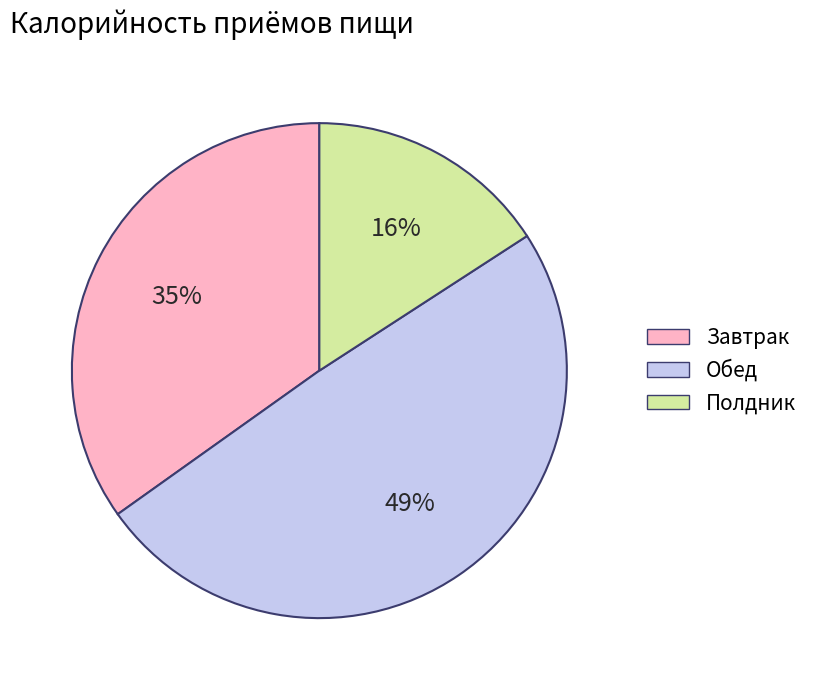

Rank the categories by value from highest to lowest.

Обед, Завтрак, Полдник